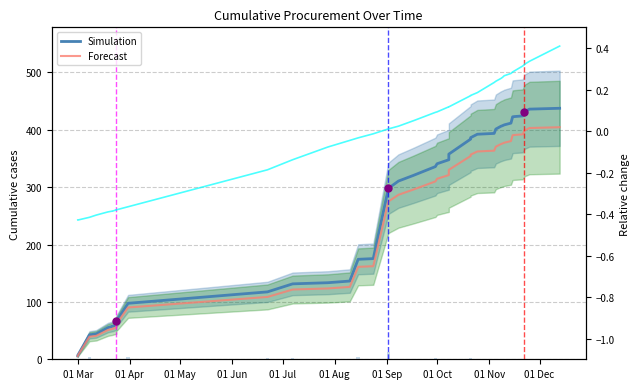

At how many categories does at least one series exceed 219?

23